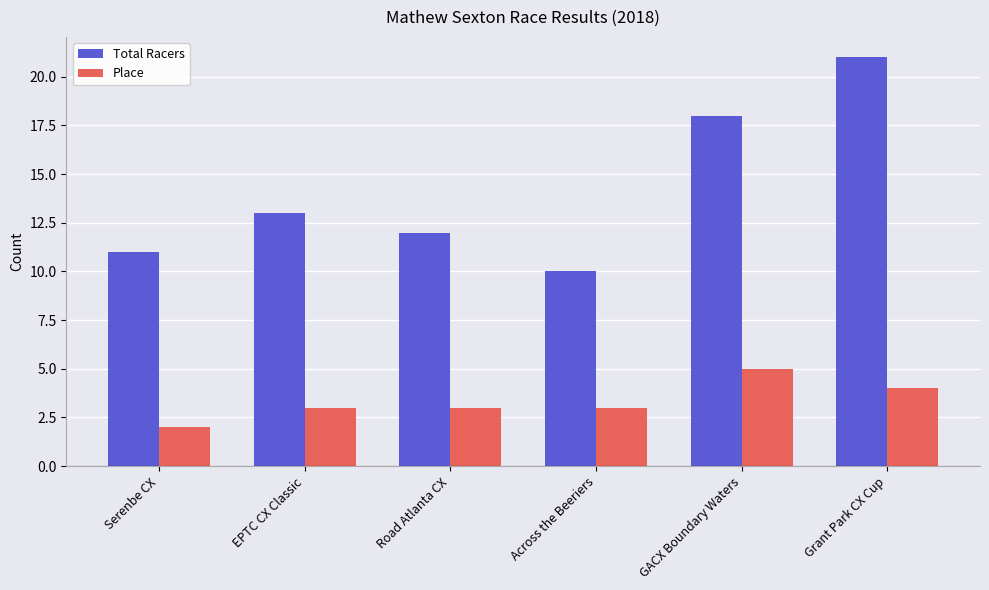

Which series changed the most between EPTC CX Classic and Road Atlanta CX?

Total Racers